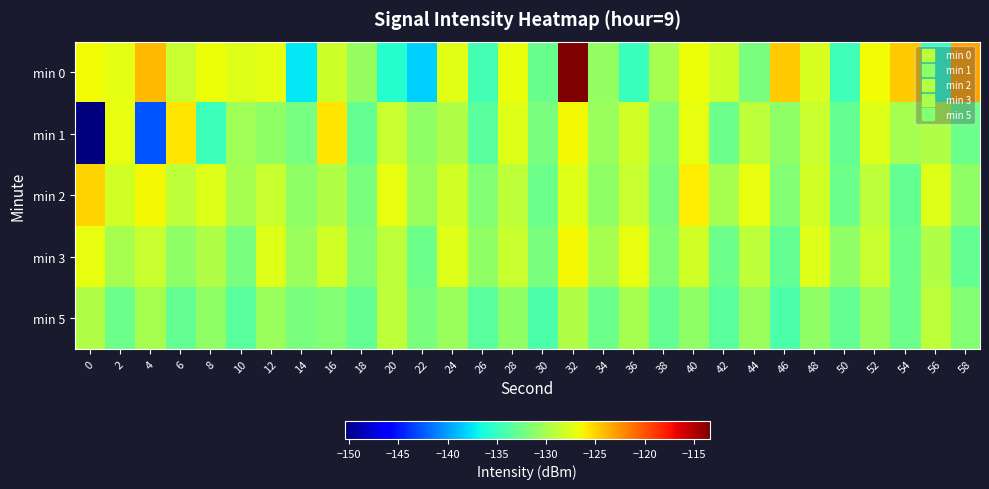

What is the difference between the highest and lowest values at 58?

9.8